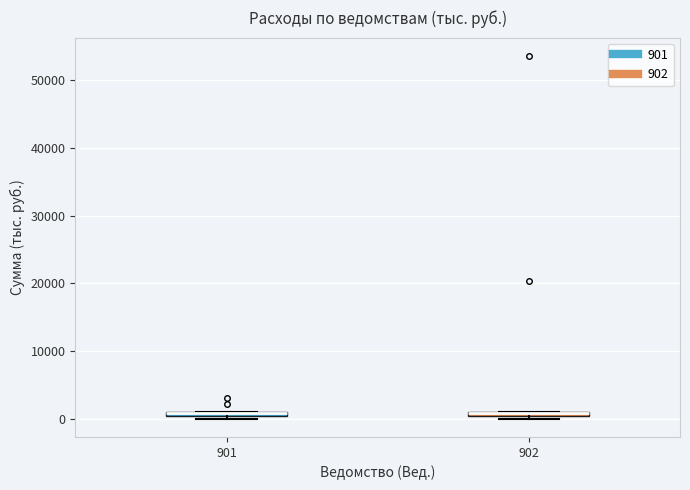

Where is the lower edge of the box at x = 902 on the y-axis? The values are not printed on the chart, so give them approximately, as read against the axis.

0